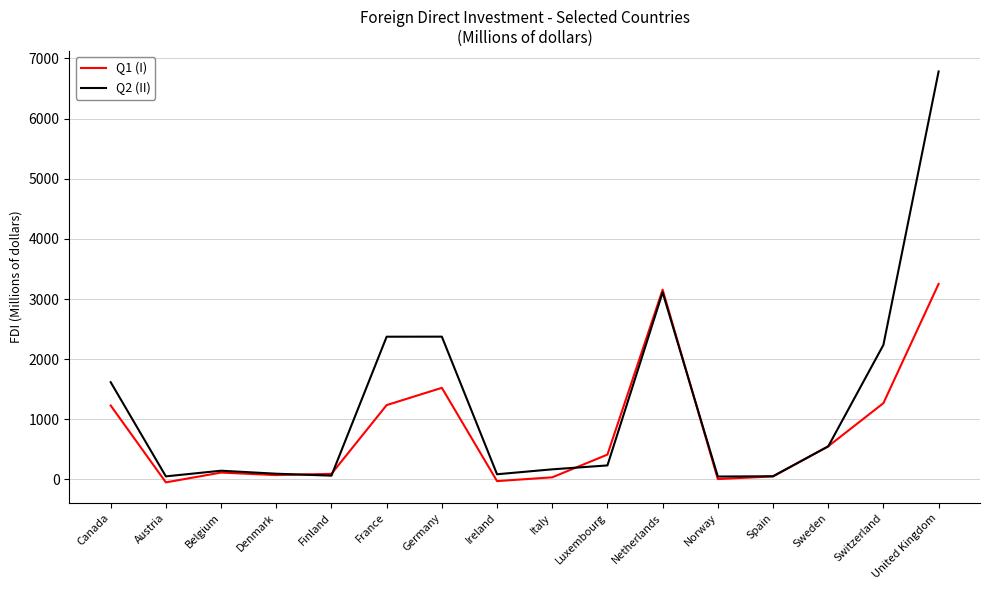

Rank the series by their average value, from highest to lowest.

Q2 (II), Q1 (I)